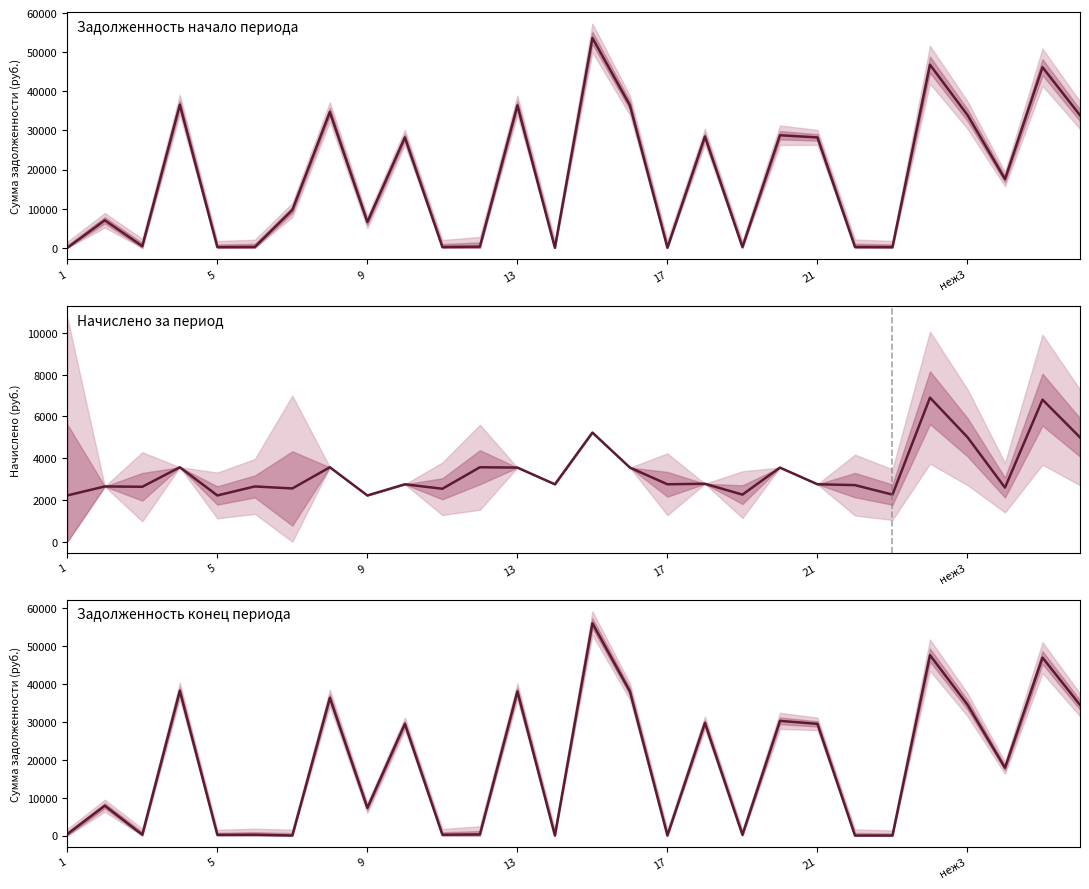

What is the average value of the Начислено за период series?

3338.6